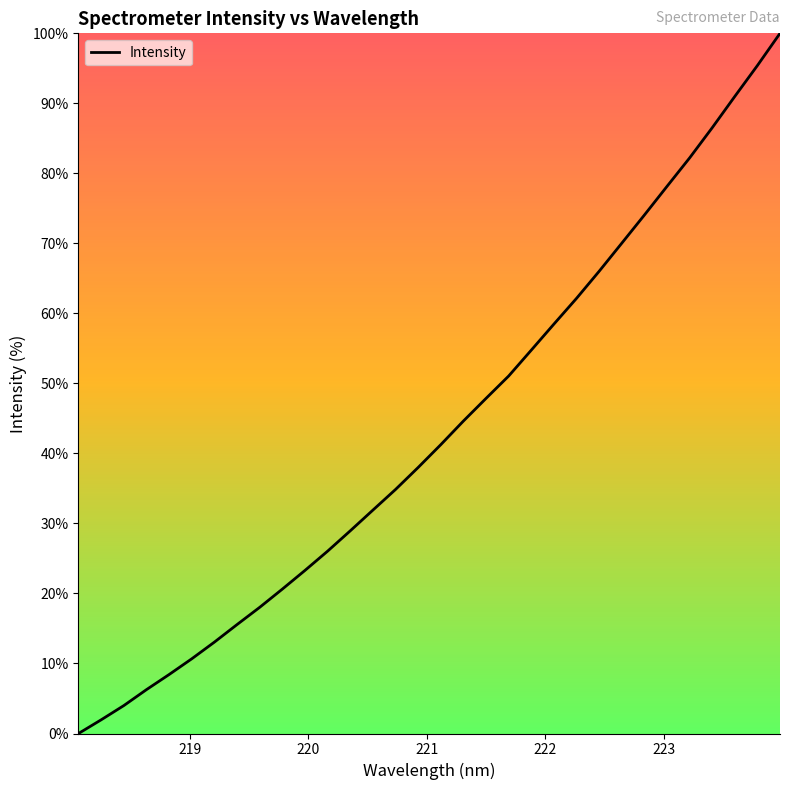

What is the difference between the maximum and minimum values?

100.0